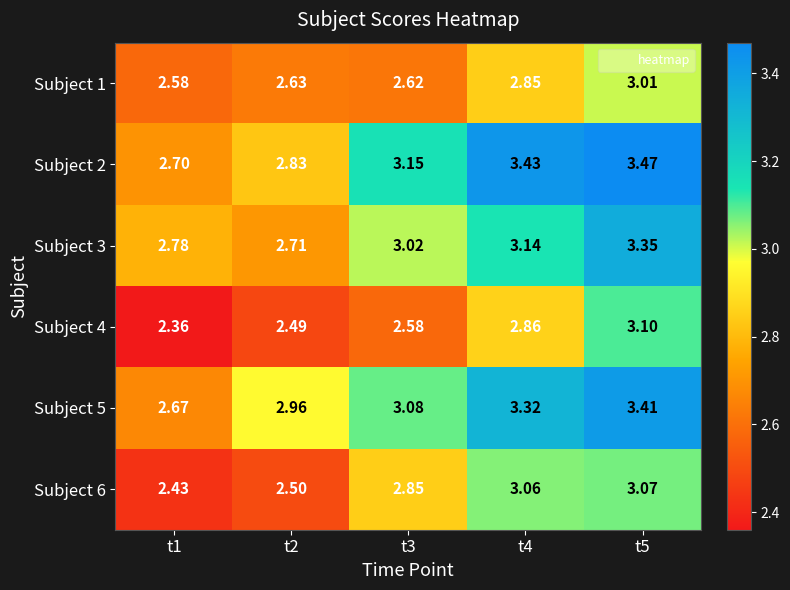

Is the value of Subject 3 at t3 greater than the value of Subject 5 at t4?

No